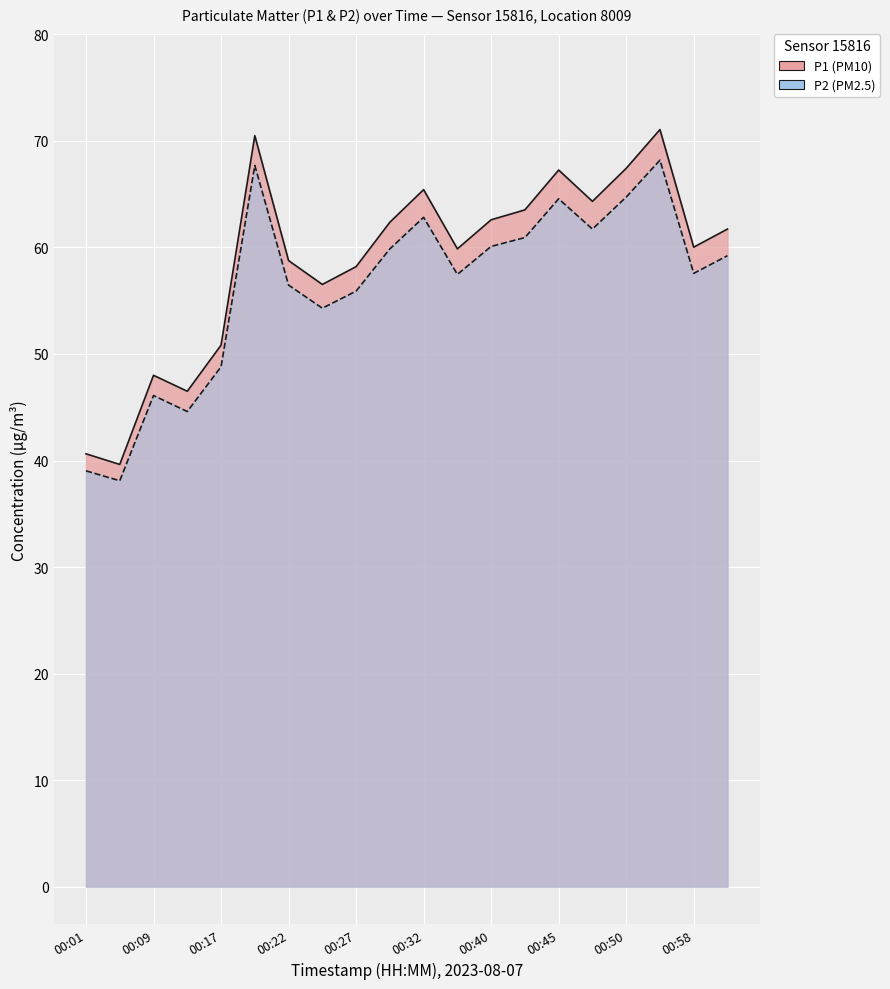

Reading left to right, transcribe all the data shown in this chart.

P1: 00:01=40.6	00:03=39.6	00:09=48.0	00:15=46.5	00:17=50.8	00:20=70.5	00:22=58.8	00:25=56.5	00:27=58.2	00:30=62.4	00:32=65.4	00:38=59.9	00:40=62.6	00:43=63.5	00:45=67.3	00:48=64.3	00:50=67.4	00:53=71.1	00:58=60.0	01:00=61.7
P2: 00:01=39.0	00:03=38.1	00:09=46.1	00:15=44.6	00:17=48.8	00:20=67.7	00:22=56.5	00:25=54.3	00:27=55.9	00:30=59.9	00:32=62.8	00:38=57.5	00:40=60.1	00:43=60.9	00:45=64.6	00:48=61.7	00:50=64.7	00:53=68.2	00:58=57.6	01:00=59.2